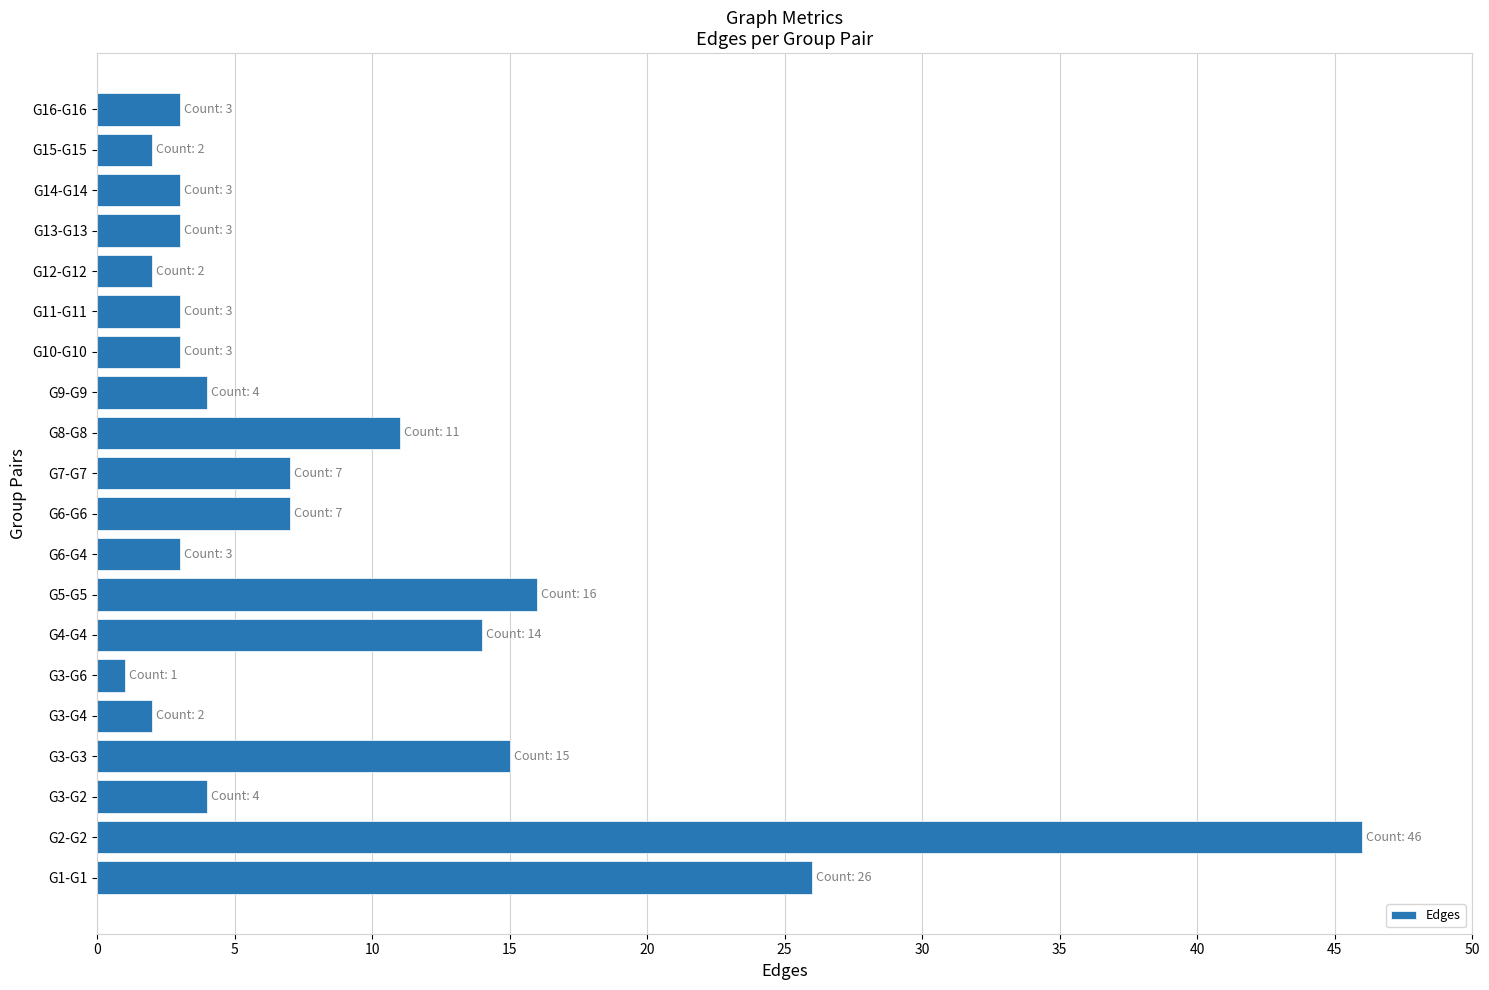

Which category has the highest value across all series?

G2-G2